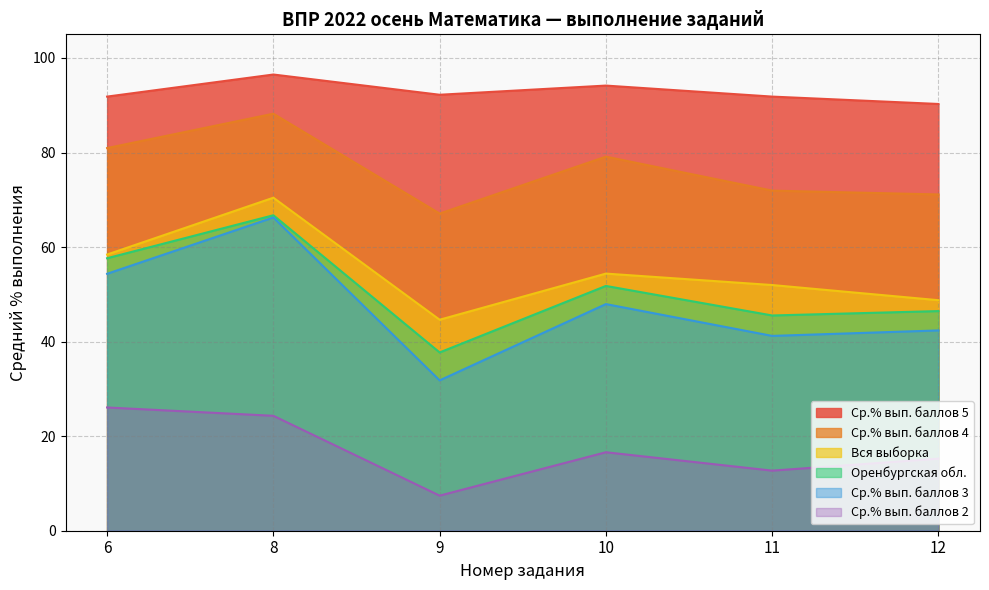

What is the value of the Ср.% вып. баллов 5 point at the 4th from the left?

94.2